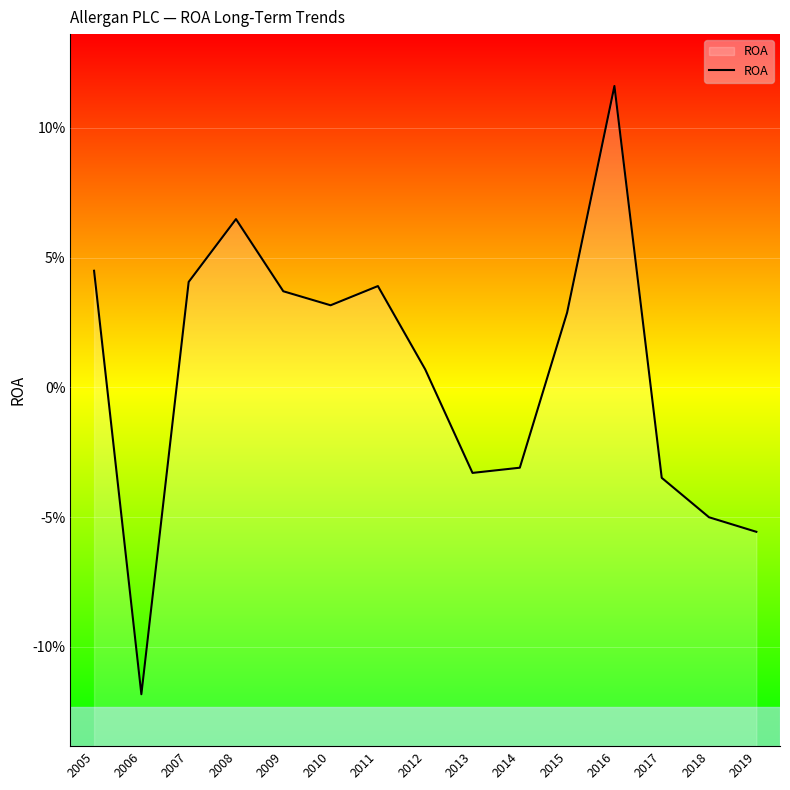

Where is the first local maximum?

2008